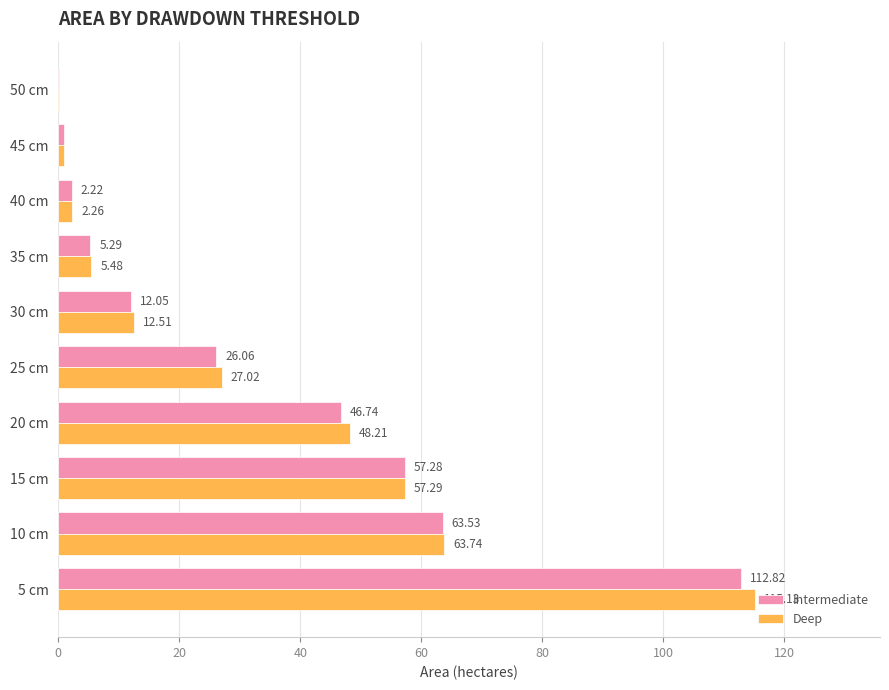

What is the sum of the Intermediate values at 40 cm and 45 cm?

3.1